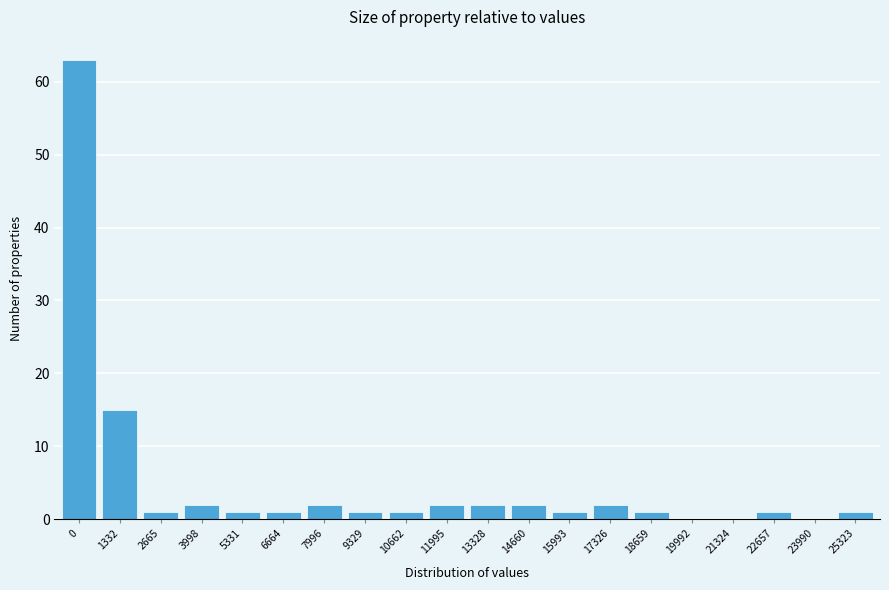

Reading left to right, extract all data points from this chart.

0=63	1332=15	2665=1	3998=2	5331=1	6664=1	7996=2	9329=1	10662=1	11995=2	13328=2	14660=2	15993=1	17326=2	18659=1	19992=0	21324=0	22657=1	23990=0	25323=1